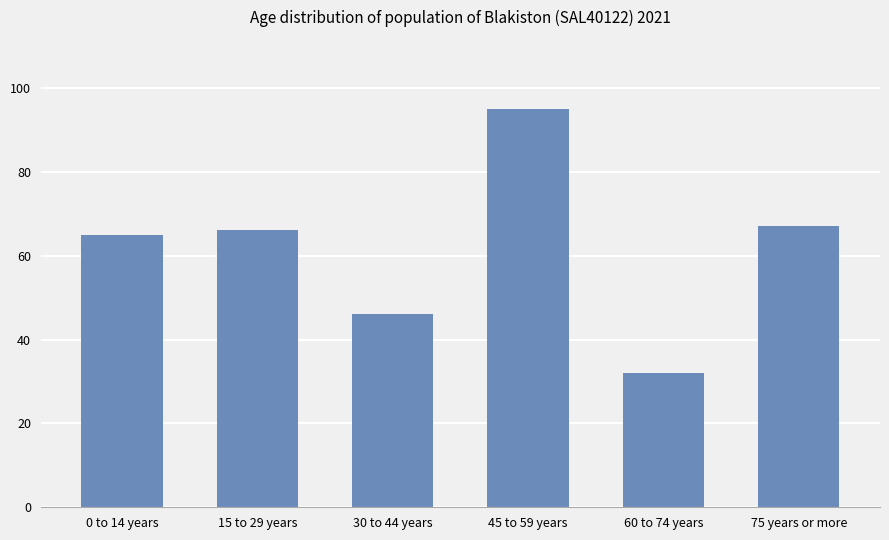

Reading right to left, transcribe all the data shown in this chart.

75 years or more=67	60 to 74 years=32	45 to 59 years=95	30 to 44 years=46	15 to 29 years=66	0 to 14 years=65